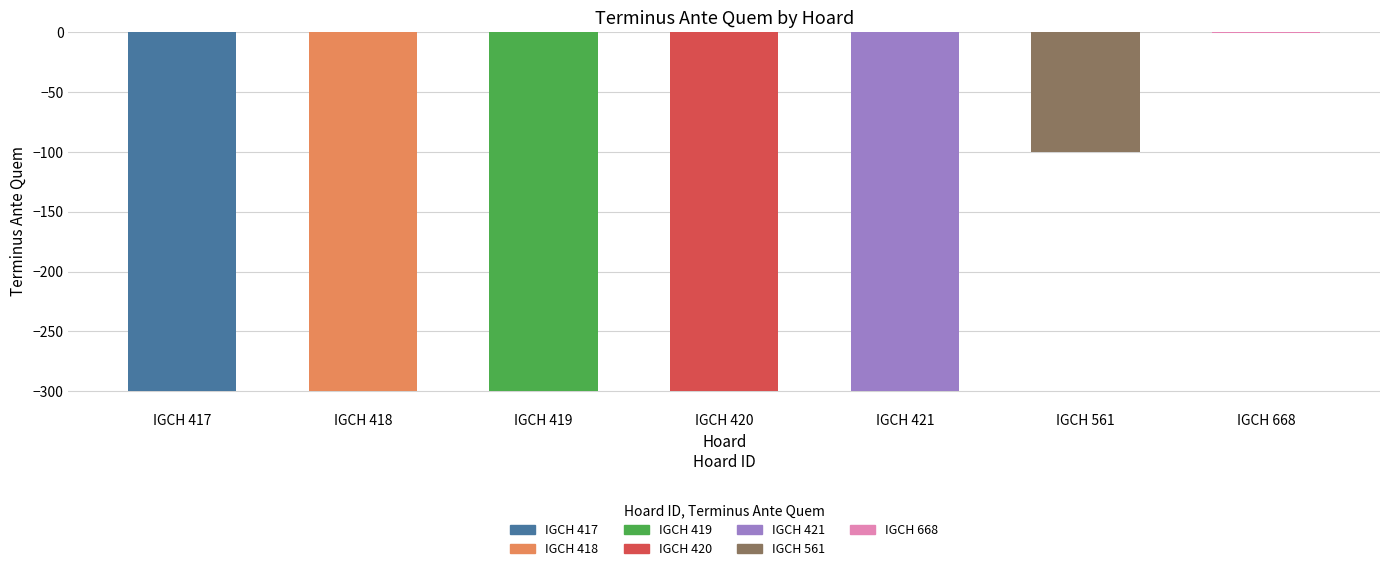

At which label is the value closest to -150?

IGCH 561